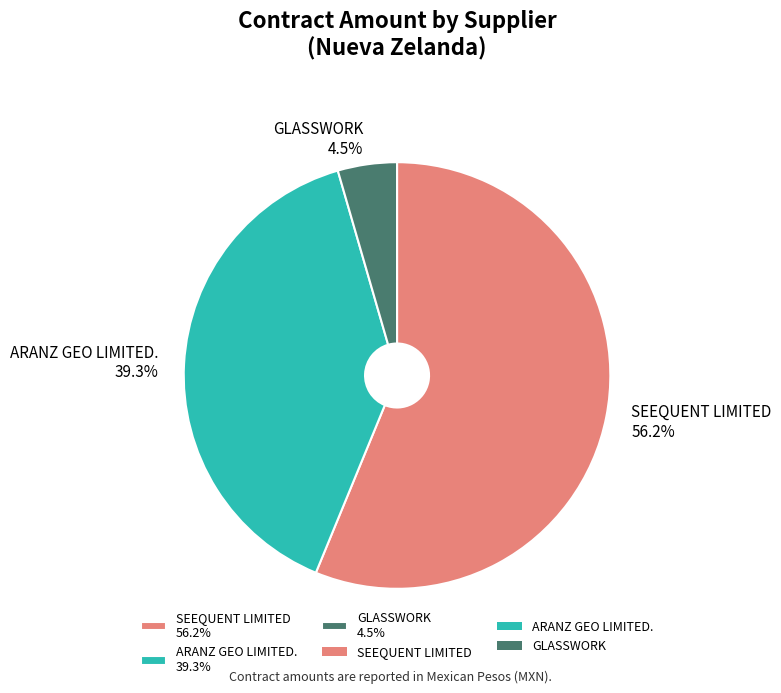

Which category has the smallest portion of the pie?

GLASSWORK